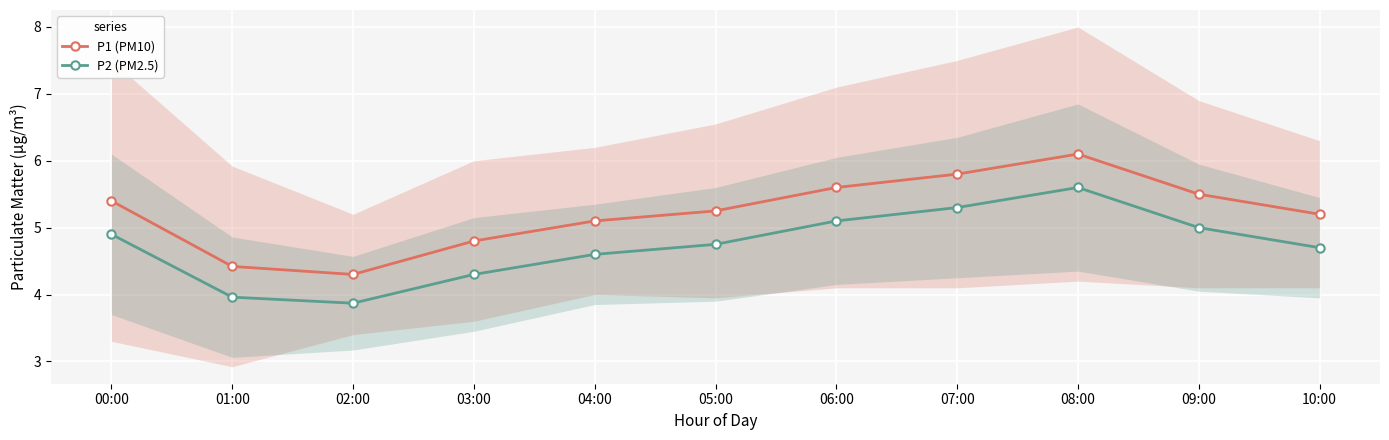

How many data points does each series have?

11